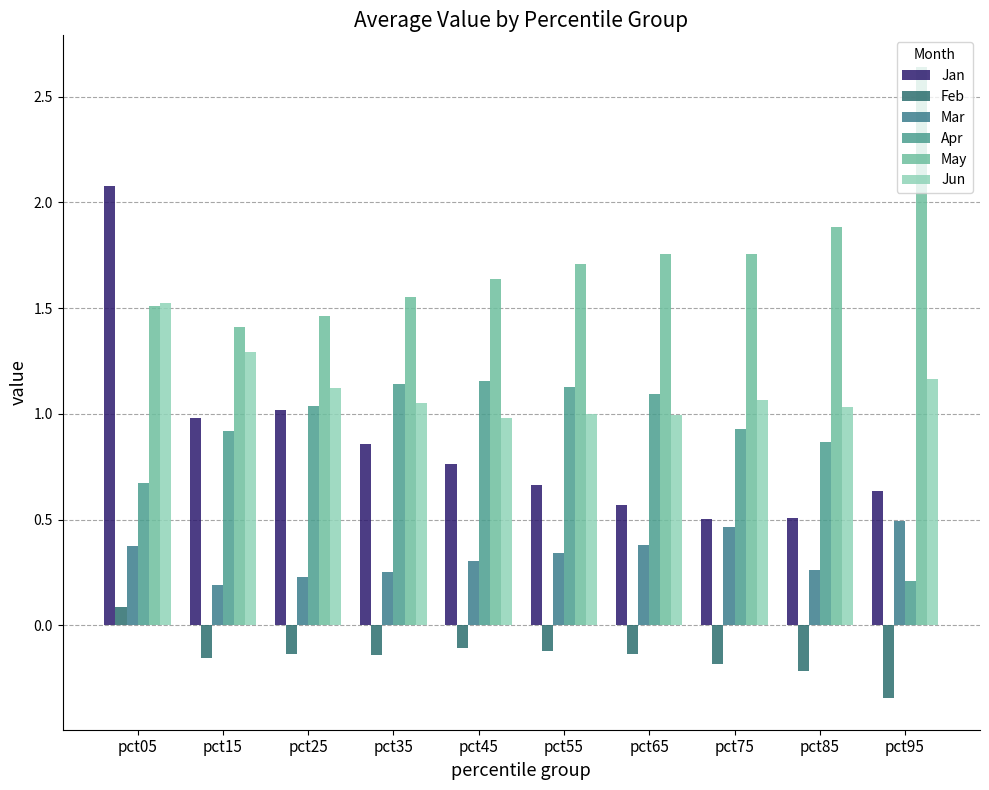

True or false: Mar has a value of 0.3 at pct15.

False